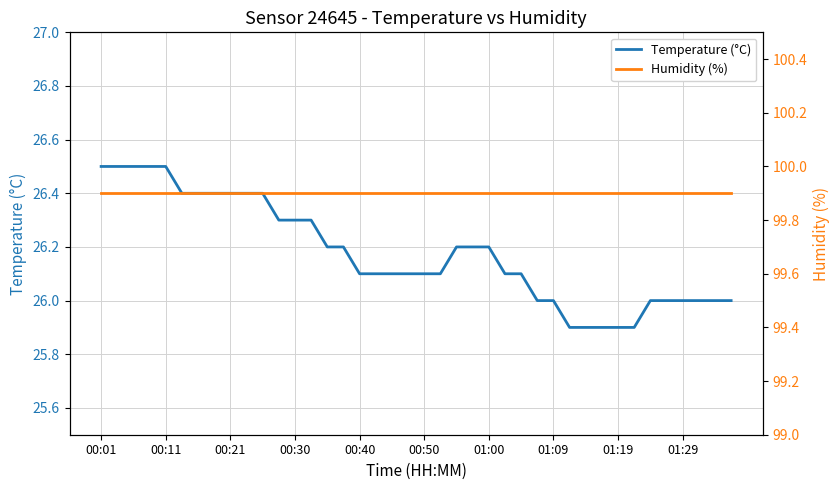

What is the difference between the maximum and minimum values in the Temperature (°C) series?

0.6